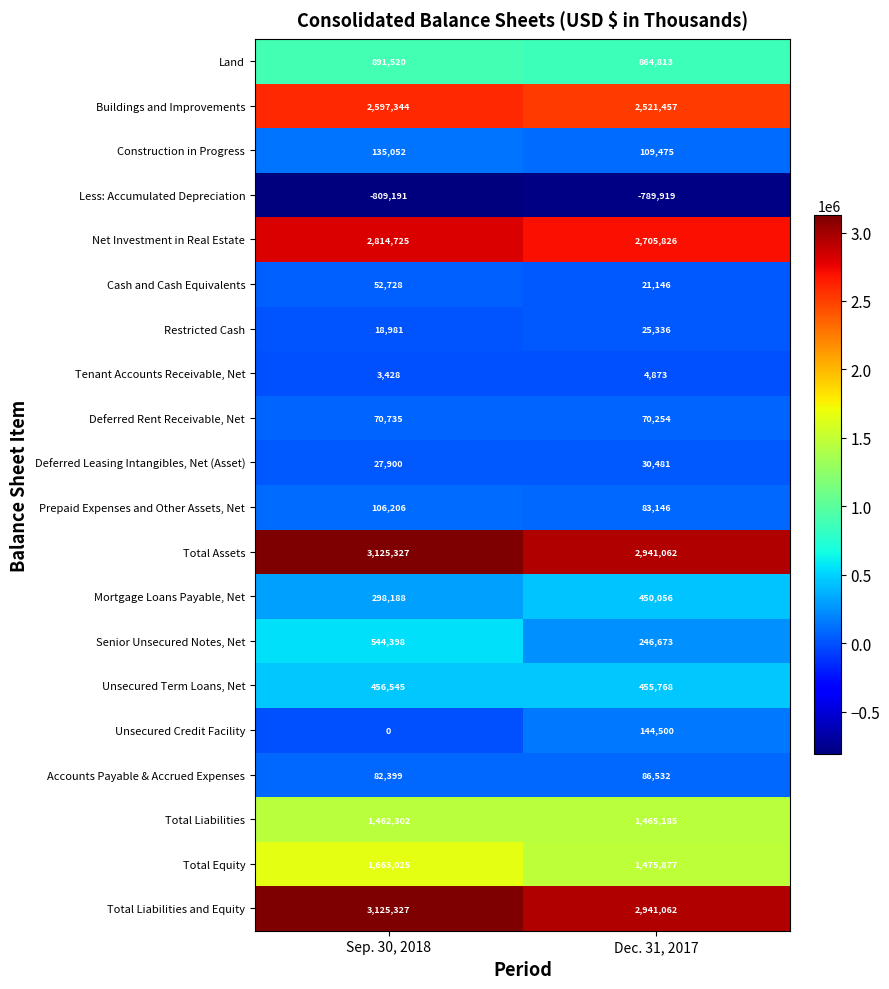

The value of Net Investment in Real Estate at Sep. 30, 2018 is 3987230. True or false?

False